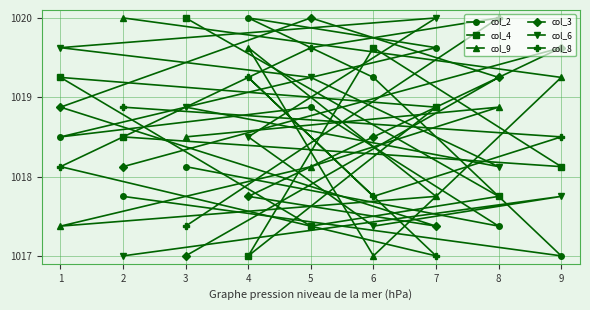

Is it true that col_2 equals 362.5 at 6?

False